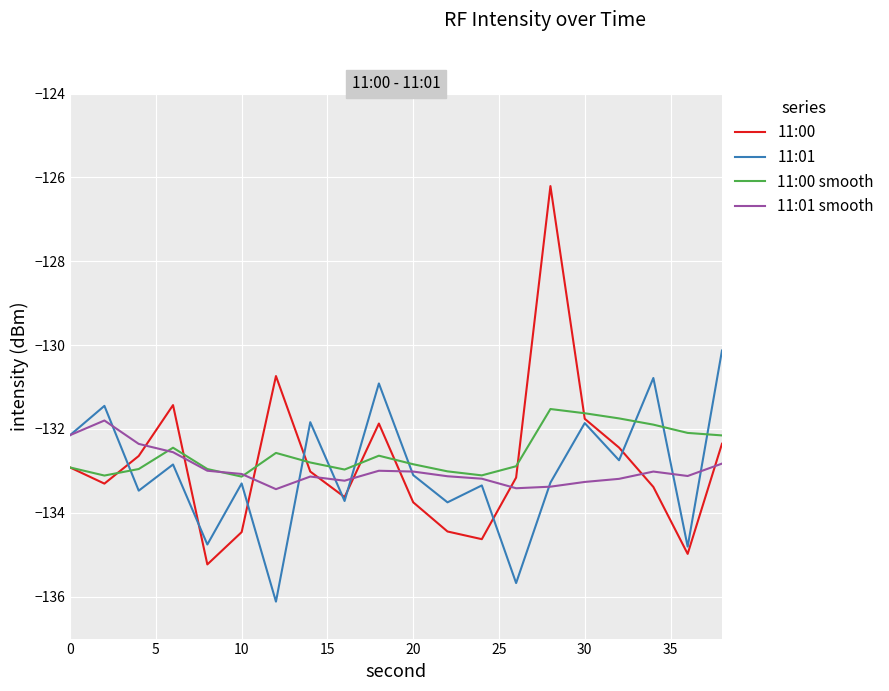

Which series has the widest spread of values?

11:00